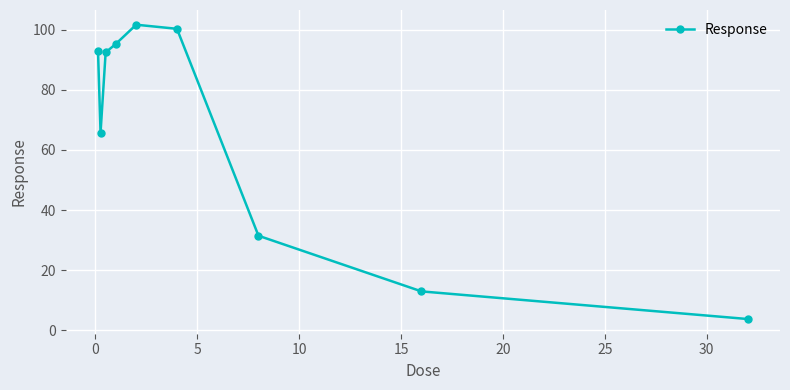

What is the value of the 3rd point from the left?

92.4